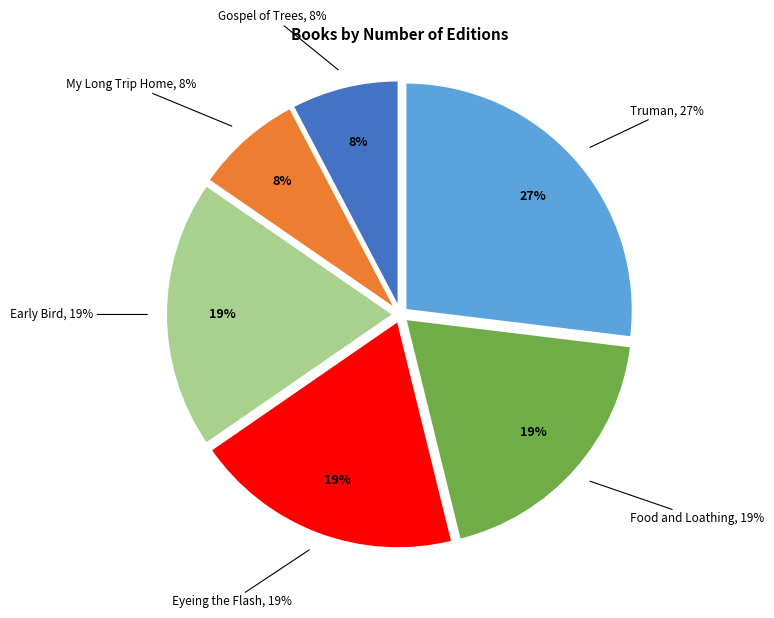

To the nearest percent, what is the average slice percentage?

17%